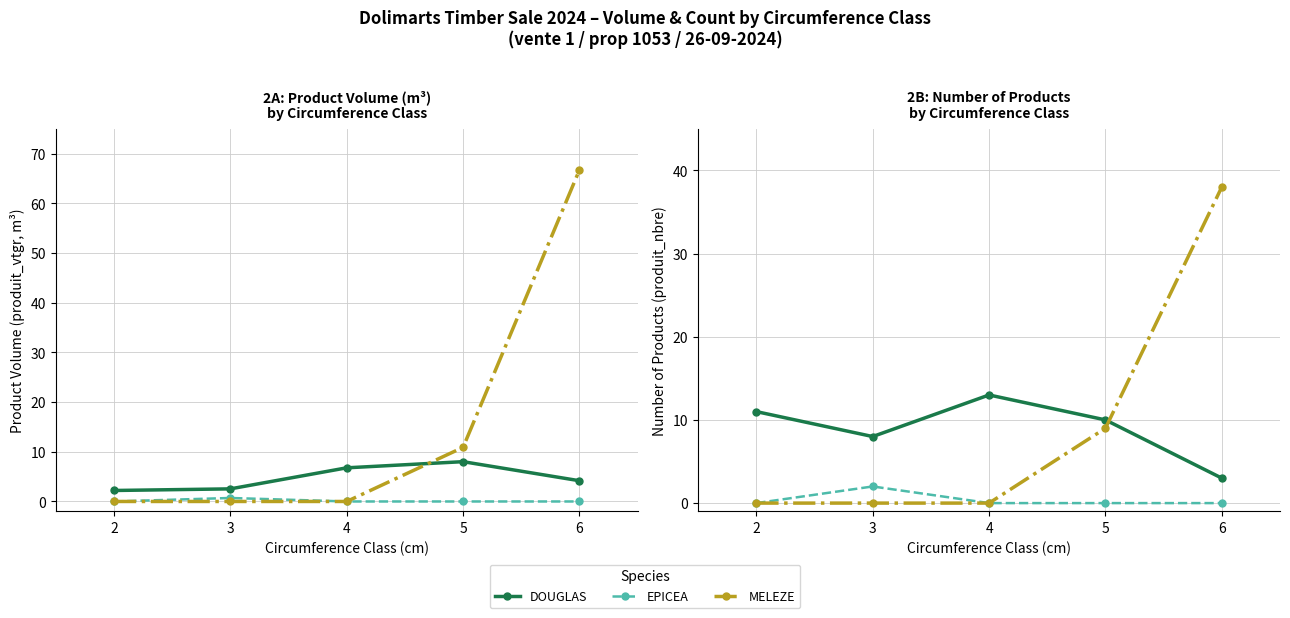

Where is the first local maximum for EPICEA?

3